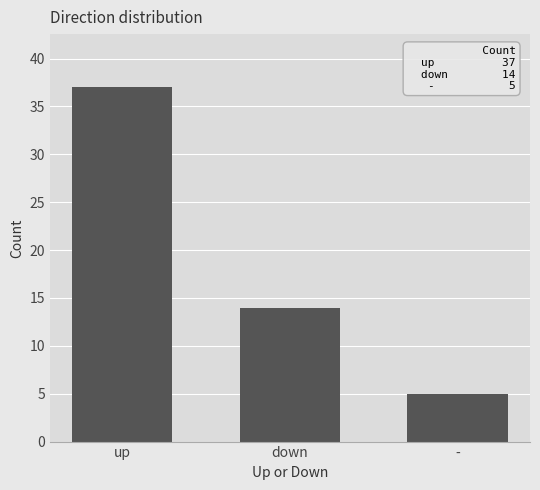

What position from the right is -?

1